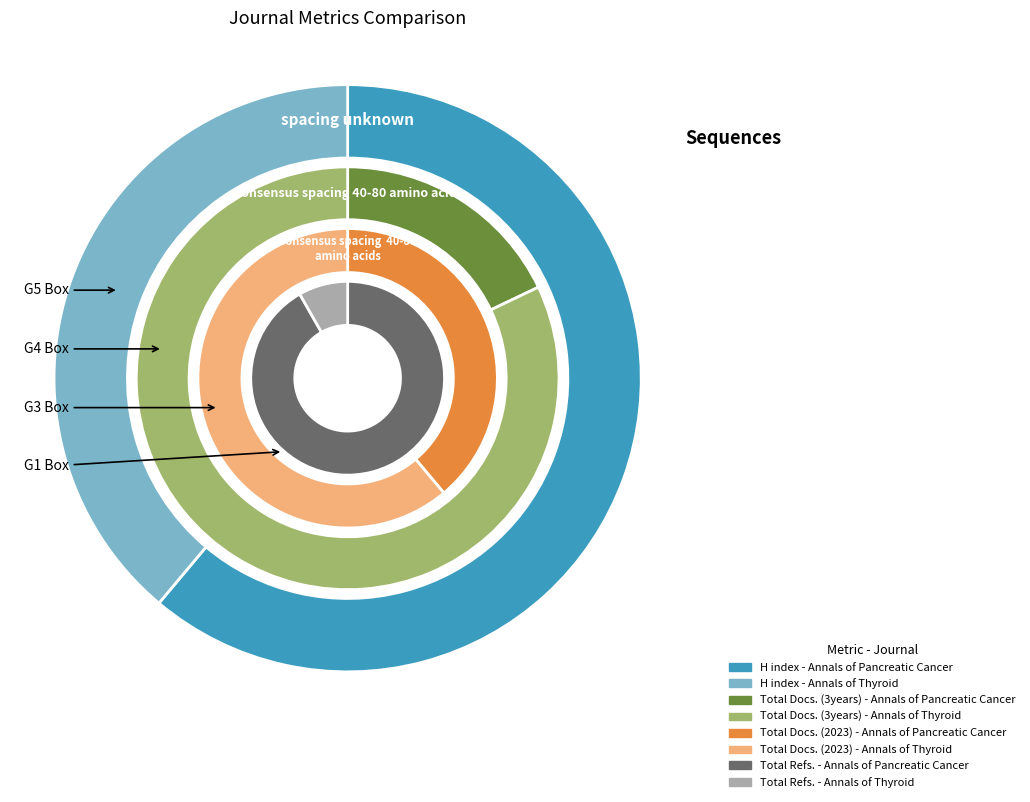

What is the spread (max minus min) of values at Annals of Thyroid?

150